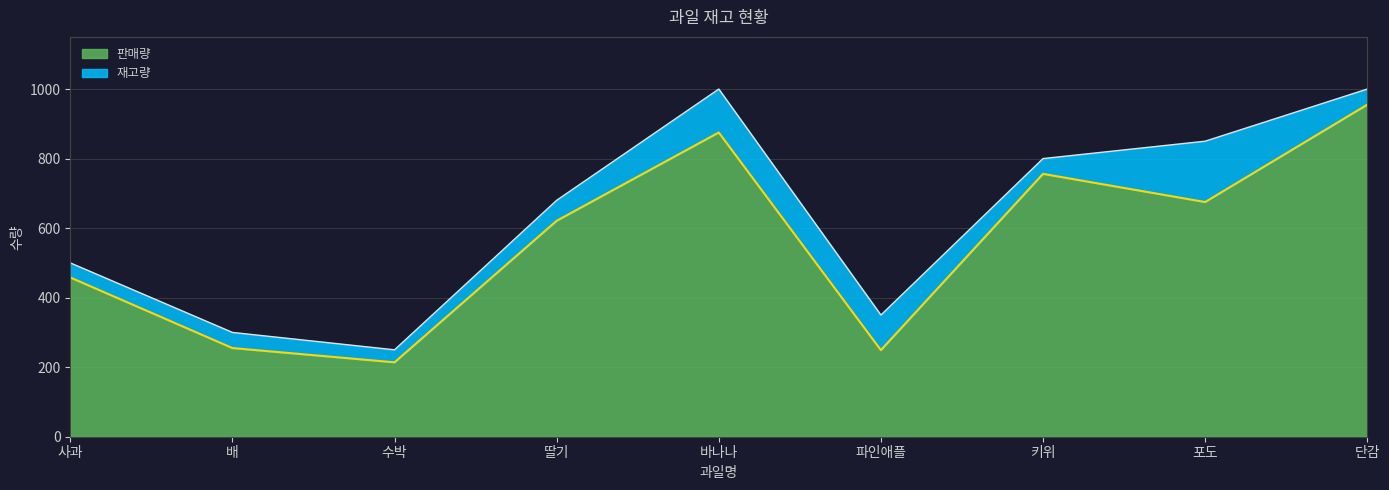

Count the number of values greater than 621.

4